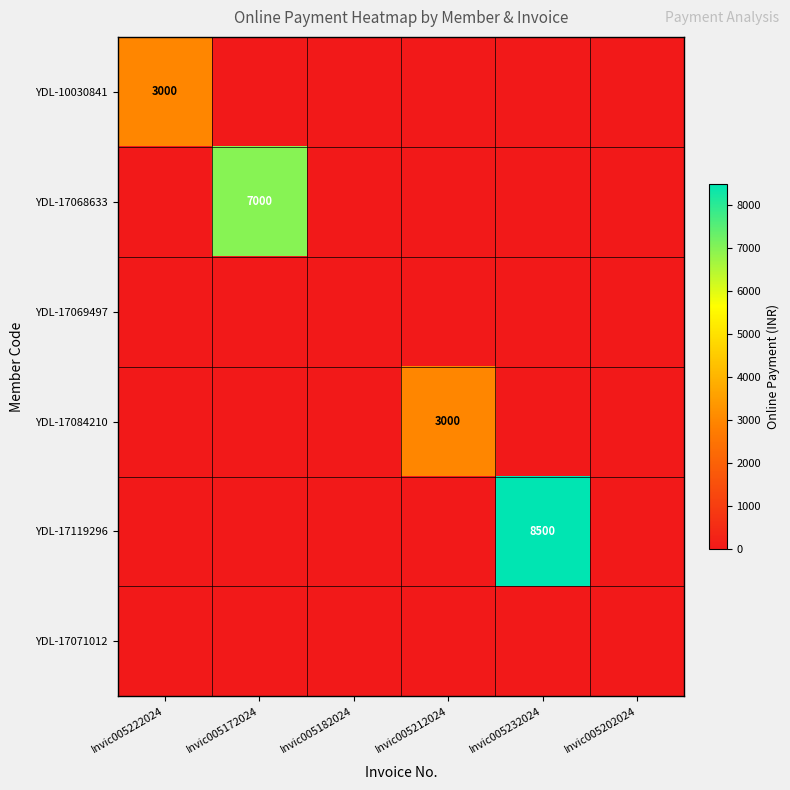

Which has a higher value, Invic005222024 or Invic005232024?

Invic005222024